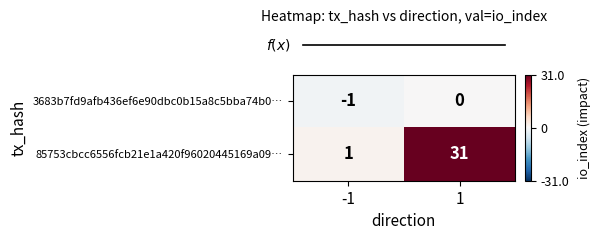

Reading right to left, what are all the values shown in this chart?

3683b7fd9afb436ef6e90dbc0b15a8c5bba74b0…: 1=0	-1=-1
85753cbcc6556fcb21e1a420f96020445169a09…: 1=31	-1=1